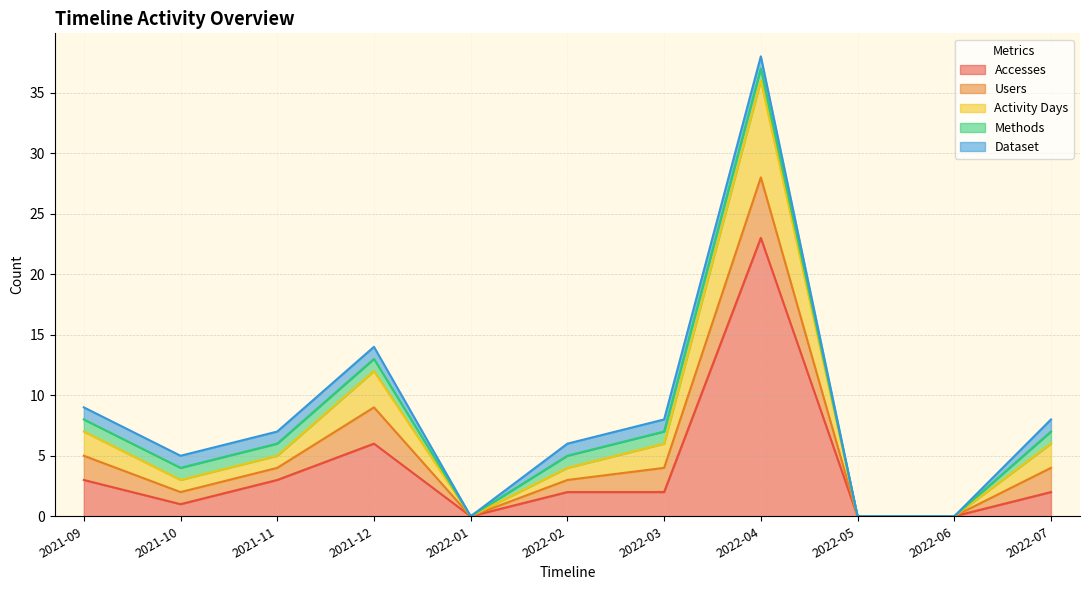

True or false: Accesses and Dataset intersect in this chart.

False